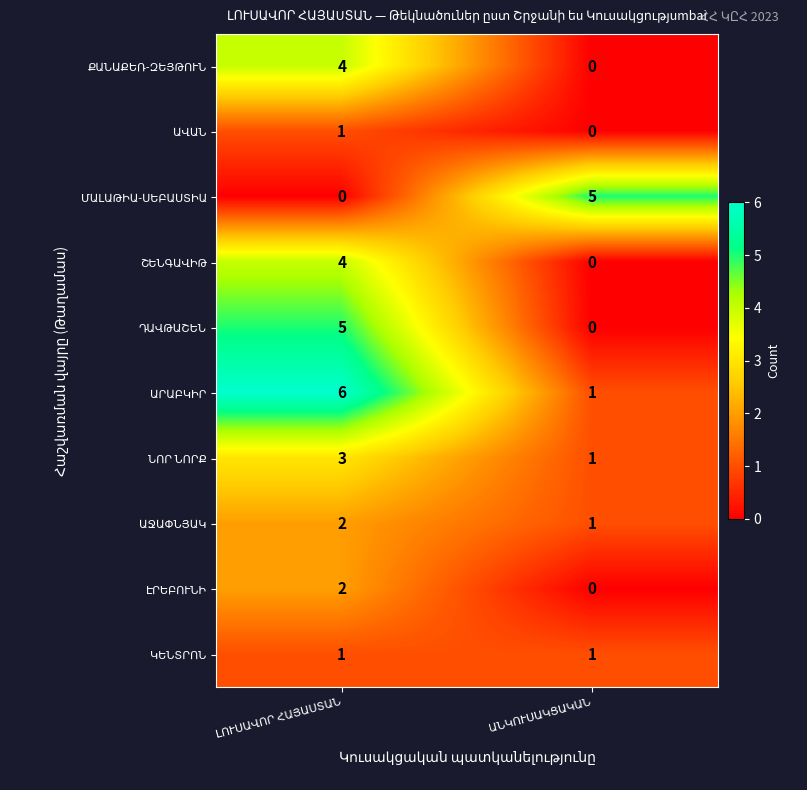

What is the greatest value displayed?

6